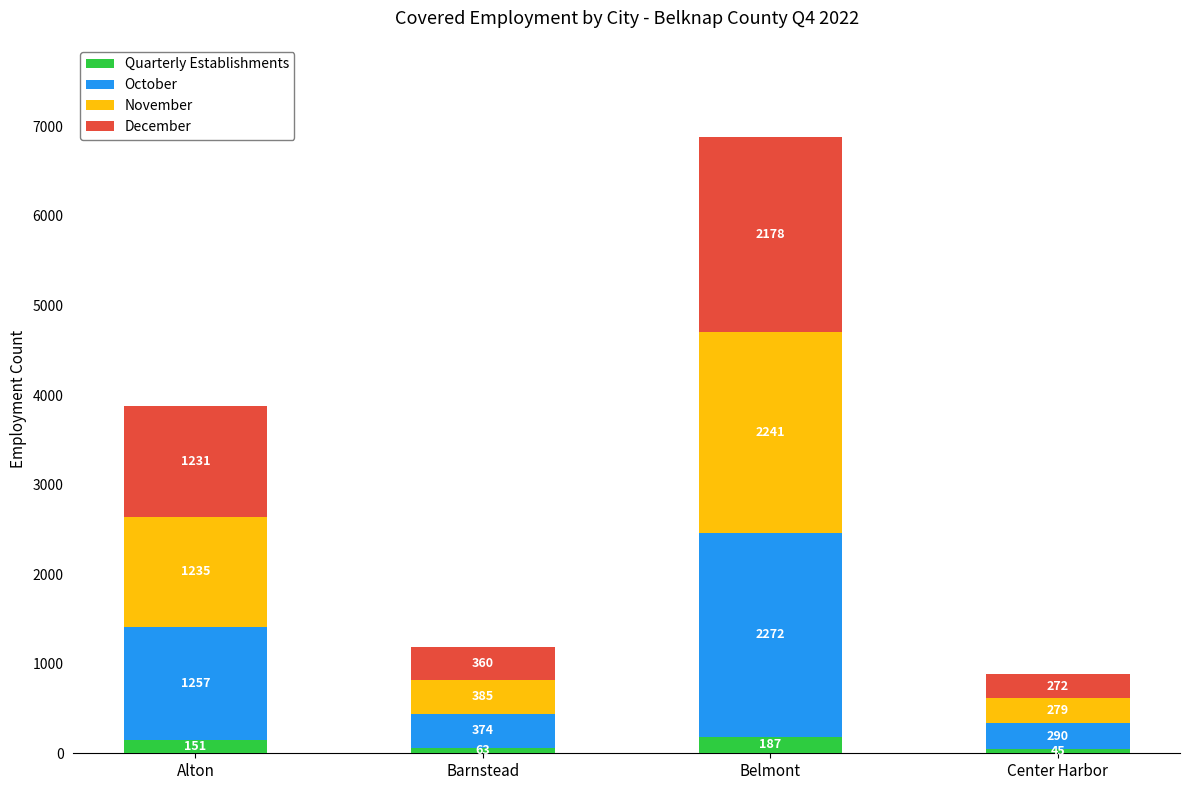

Does the chart contain stacked bars?

Yes